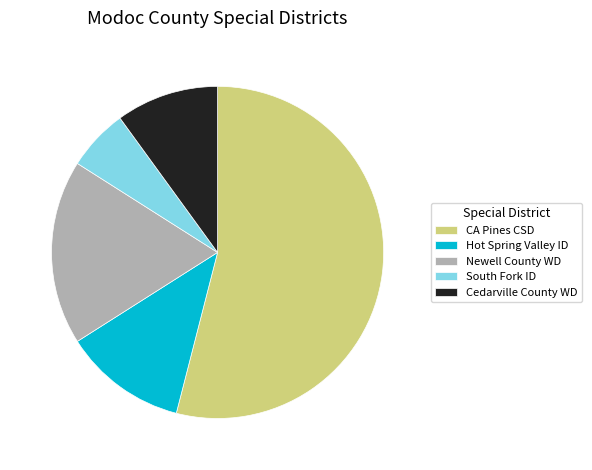

Which has a higher value, CA Pines CSD or South Fork ID?

CA Pines CSD